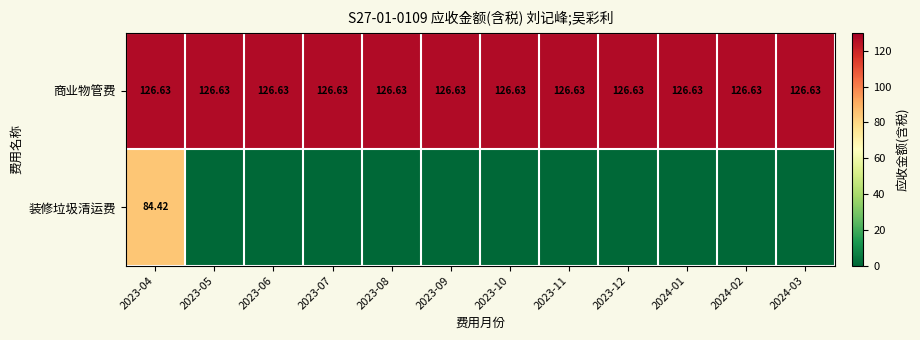

Which series has the largest total across all categories?

商业物管费